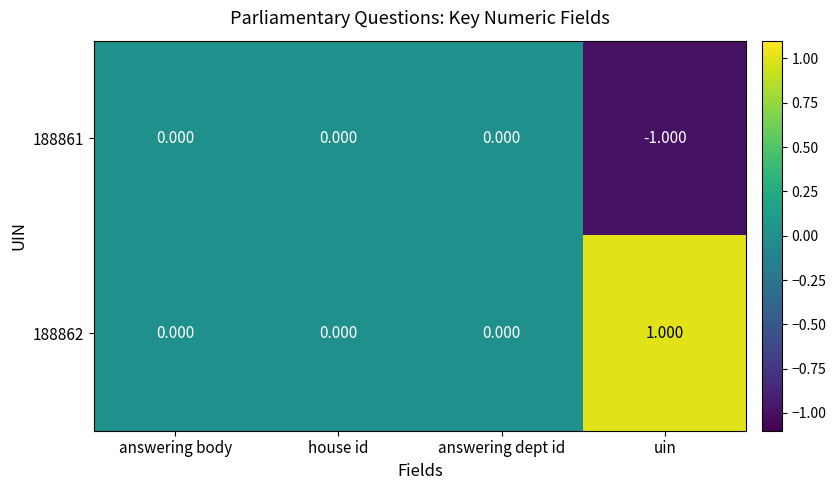

Which label corresponds to the smallest value in the chart?

uin